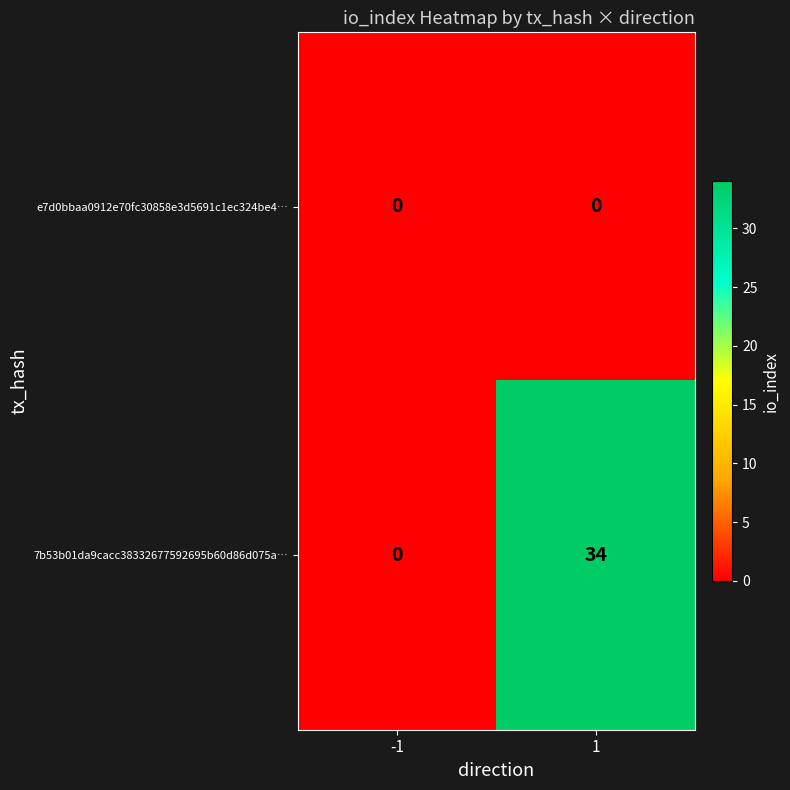

Which series has the largest total across all categories?

7b53b01da9cacc38332677592695b60d86d075a…